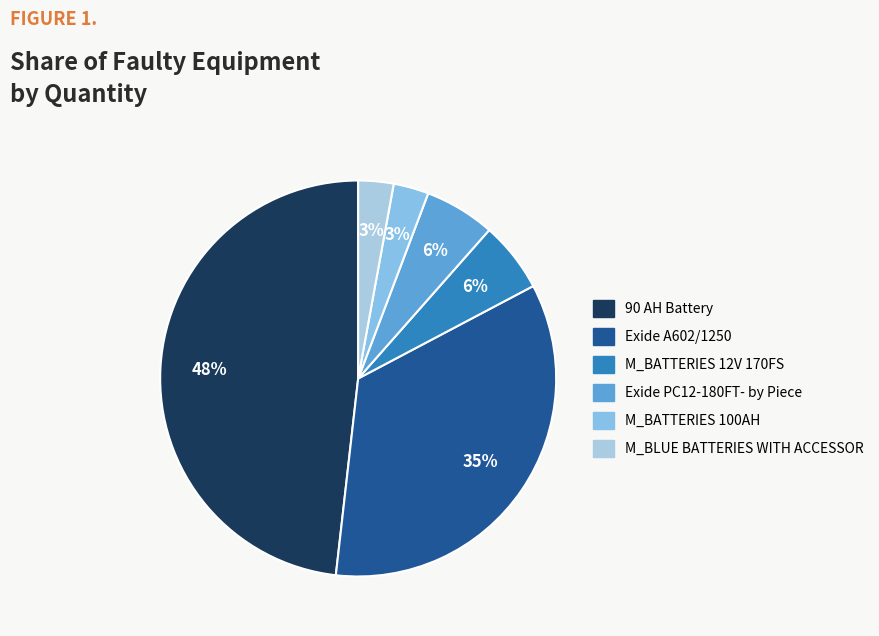

Rank the categories by value from highest to lowest.

90 AH Battery, Exide A602/1250, M_BATTERIES 12V 170FS, Exide PC12-180FT- by Piece, M_BATTERIES 100AH, M_BLUE BATTERIES WITH ACCESSOR